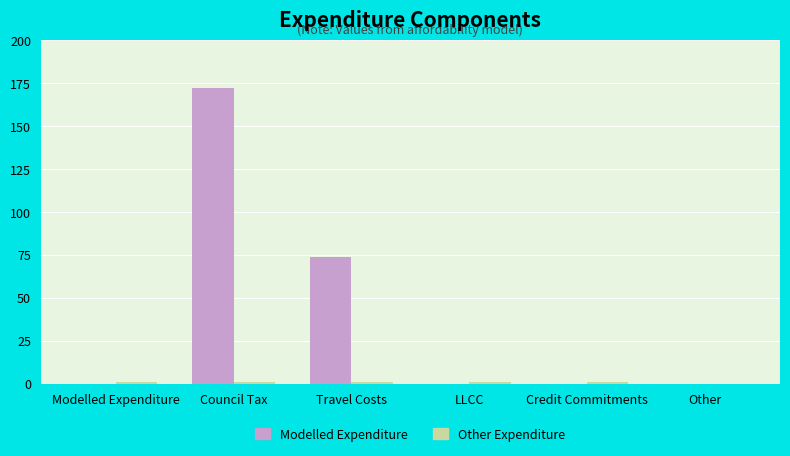

At which category is the sum across all series the highest?

Council Tax